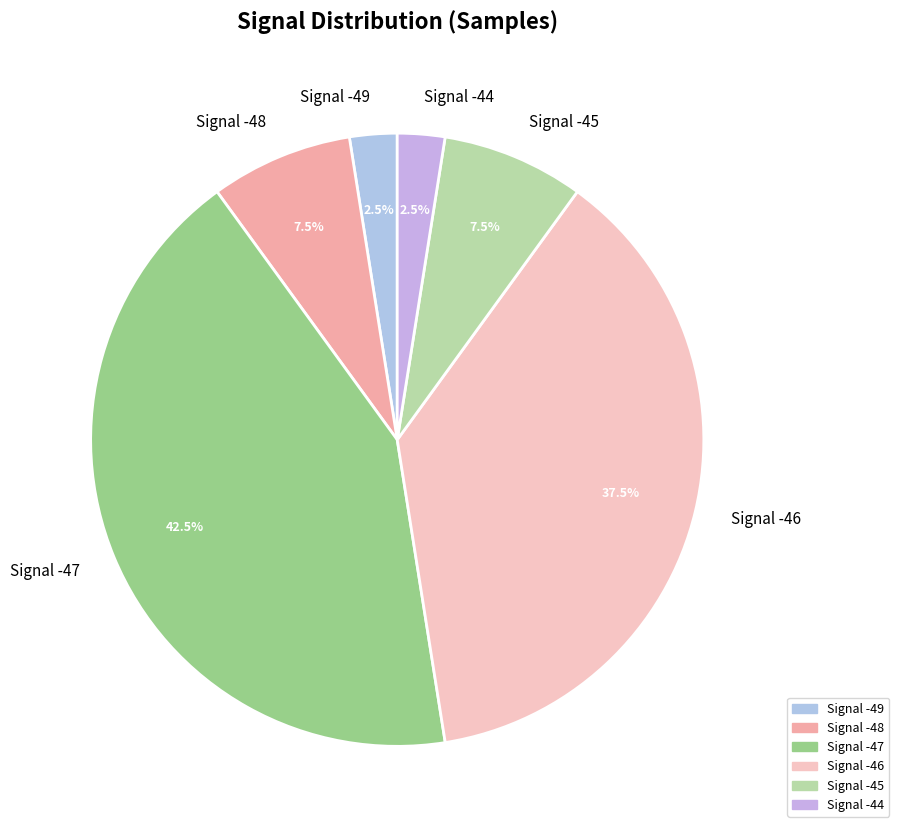

How much of the chart is everything except Signal -45?

92.5%